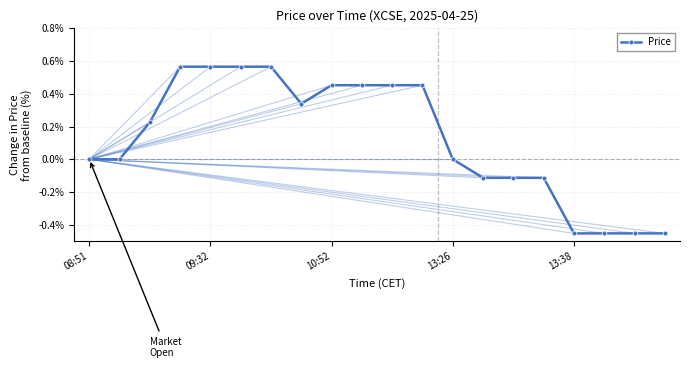

What is the difference between the maximum and minimum values?

1.0